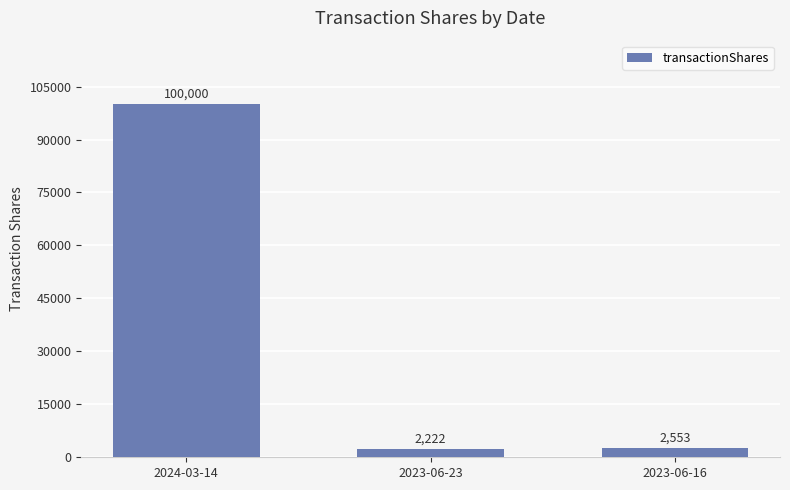

What is the sum of all values?

104775